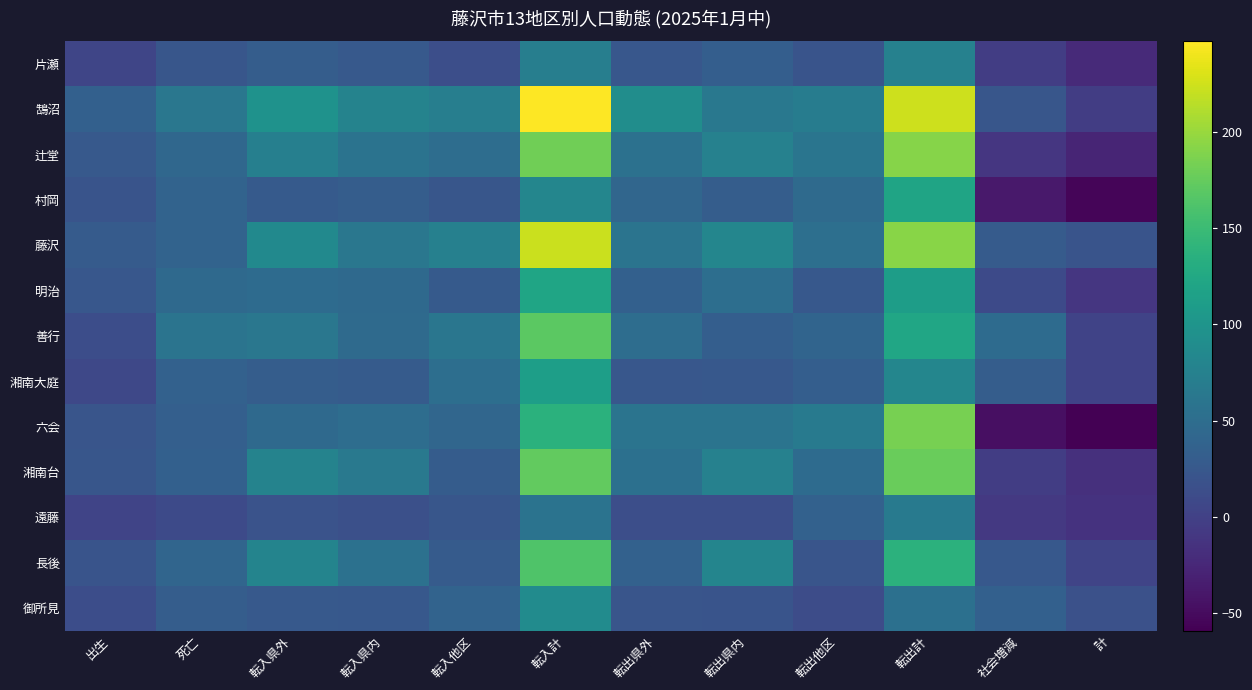

What is the difference between the highest and lowest values at 計?

79